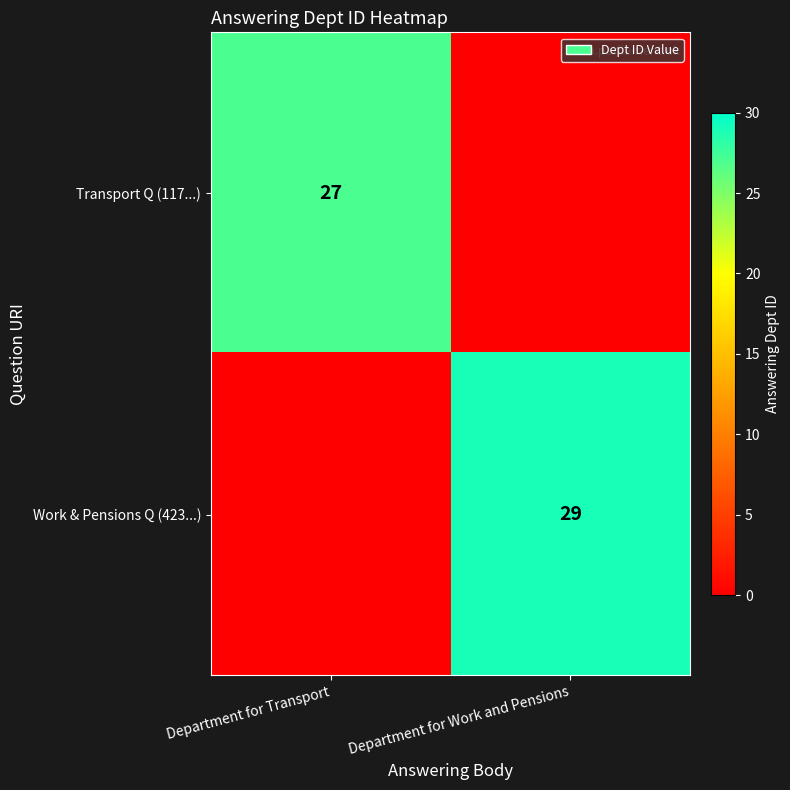

Between Department for Transport and Department for Work and Pensions, which is larger?

Department for Work and Pensions